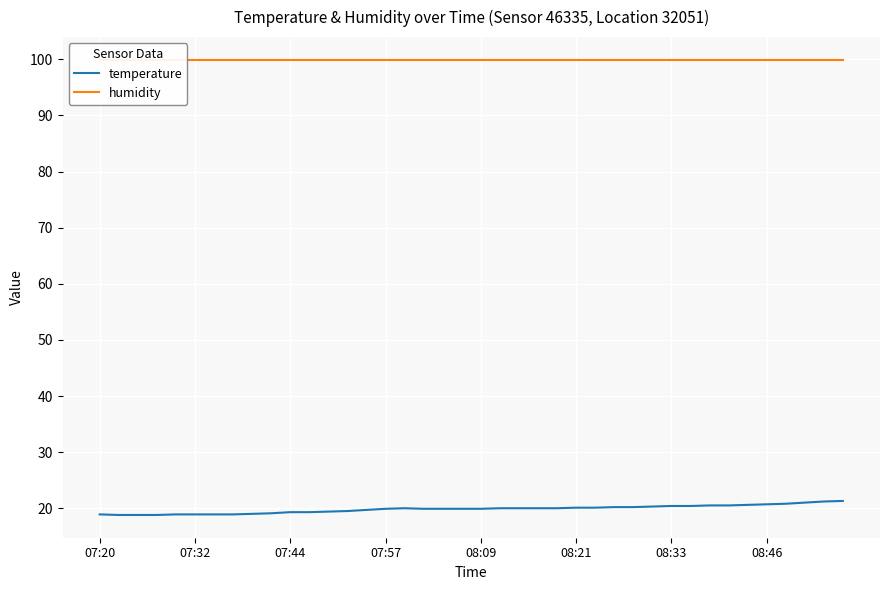

What is the maximum value for temperature?

21.3